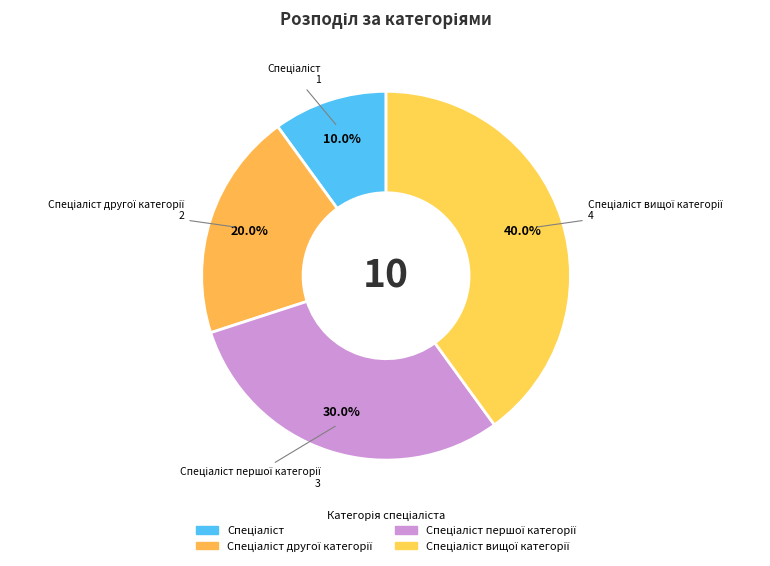

To the nearest percent, what is the difference between the largest and smallest slice percentages?

30%